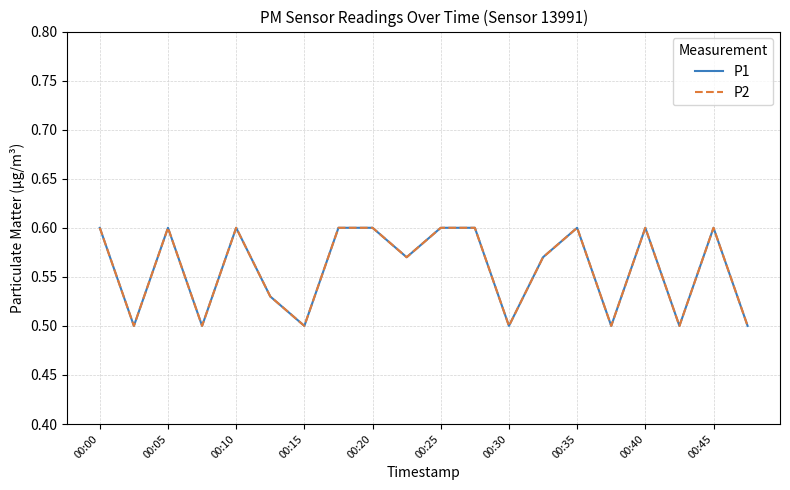

Does the chart have visible grid lines?

Yes